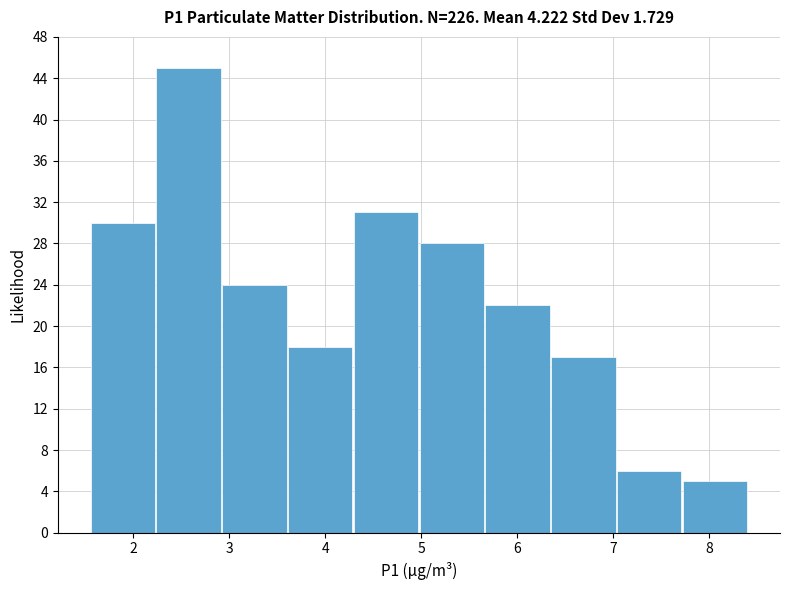

Which range on the x-axis has the tallest bar?

2.2 to 2.9